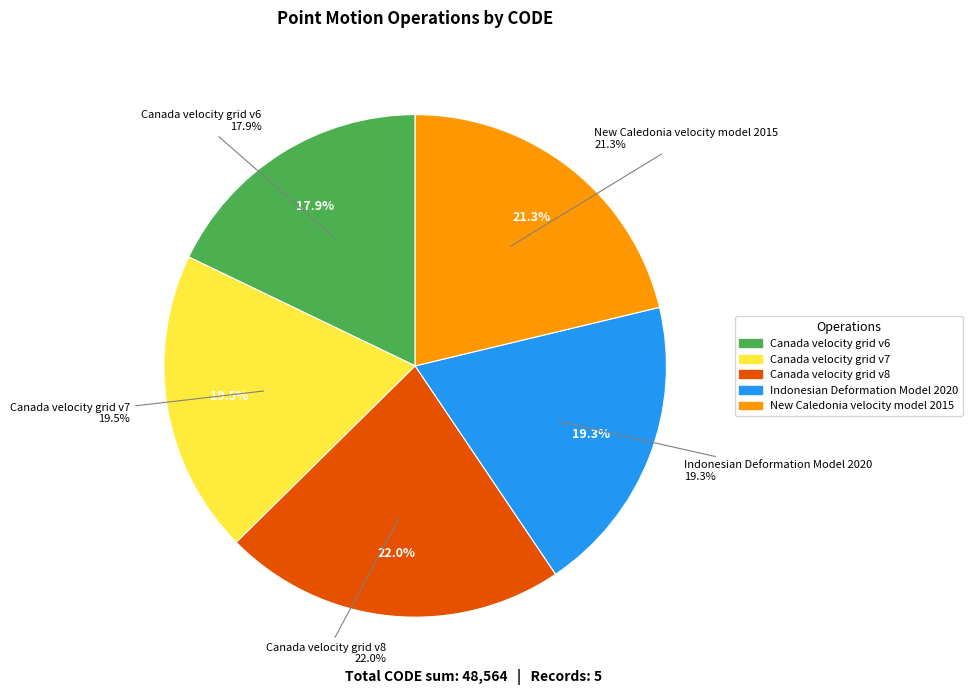

To the nearest percent, what is the combined percentage of Indonesian Deformation Model 2020 and Canada velocity grid v6?

37%